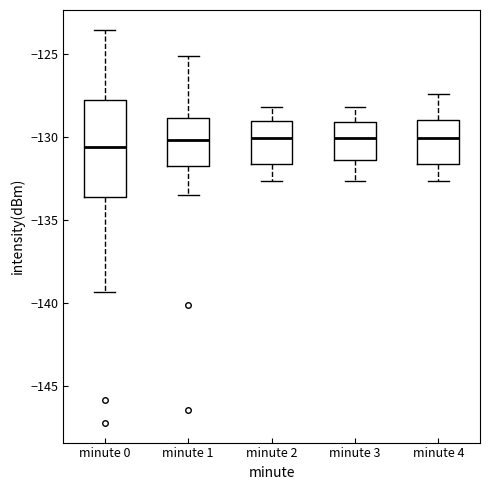

Reading left to right, read every box against the y-axis: the position of its median line, the range the box covers, and the ends of its whiskers. The values are not printed on the chart, so give them approximately, as read against the axis.

minute 0: median -130.5, box -133.5 to -128.0, whiskers -139.5 to -123.5
minute 1: median -130.0, box -131.5 to -129.0, whiskers -133.5 to -125.0
minute 2: median -130.0, box -131.5 to -129.0, whiskers -132.5 to -128.0
minute 3: median -130.0, box -131.5 to -129.0, whiskers -132.5 to -128.0
minute 4: median -130.0, box -131.5 to -129.0, whiskers -132.5 to -127.5